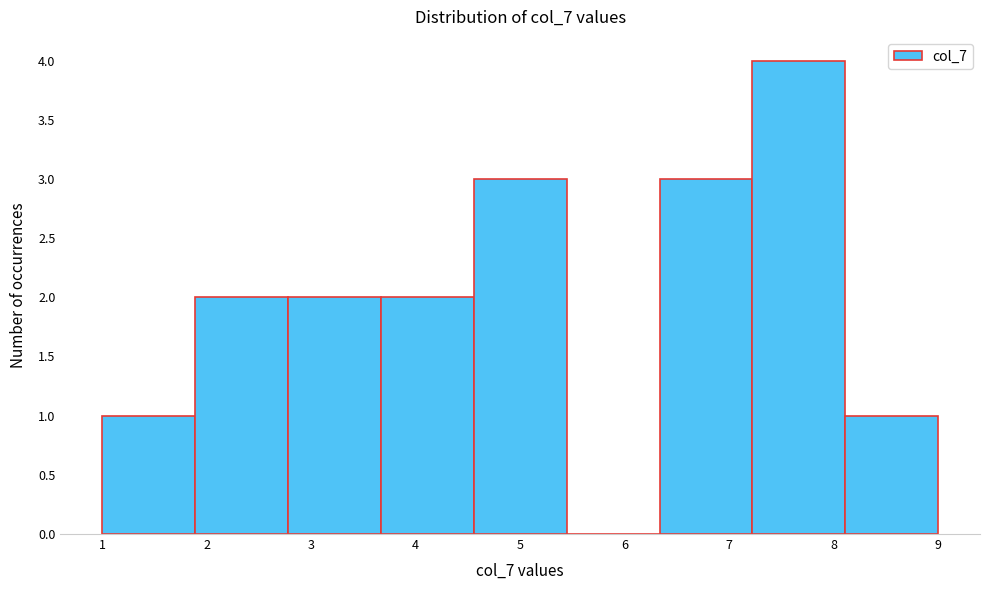

Over which range of the x-axis is the bar tallest?

7.2 to 8.1